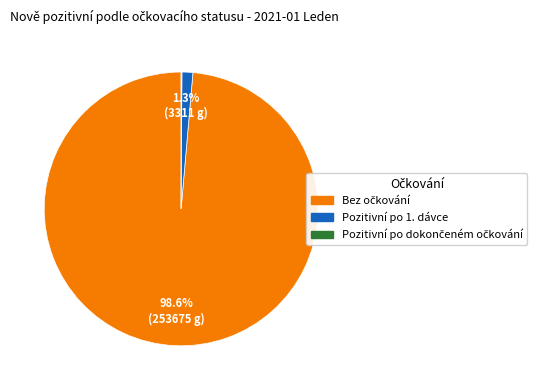

Does any single category account for the majority?

Yes